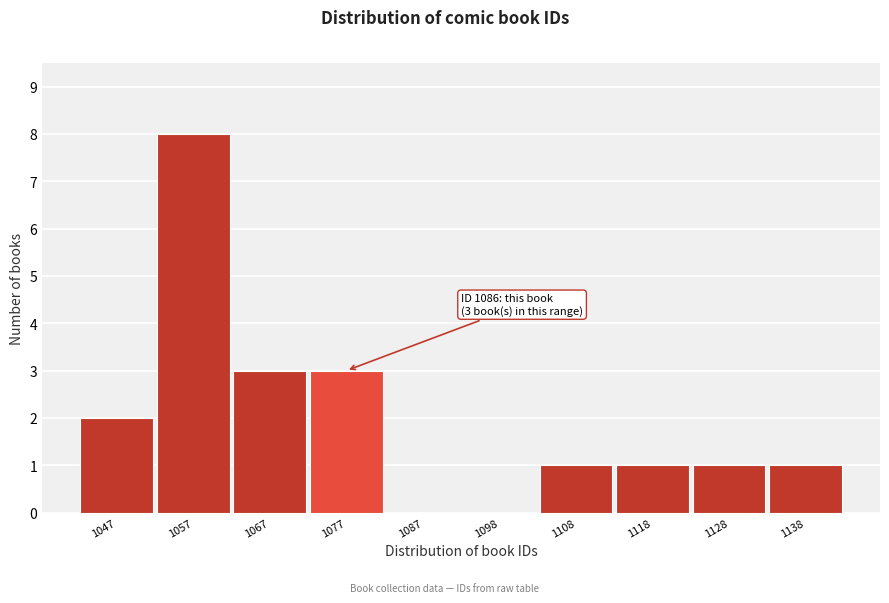

Reading right to left, list all the values displayed in this chart.

1138=1	1128=1	1118=1	1108=1	1098=0	1087=0	1077=3	1067=3	1057=8	1047=2